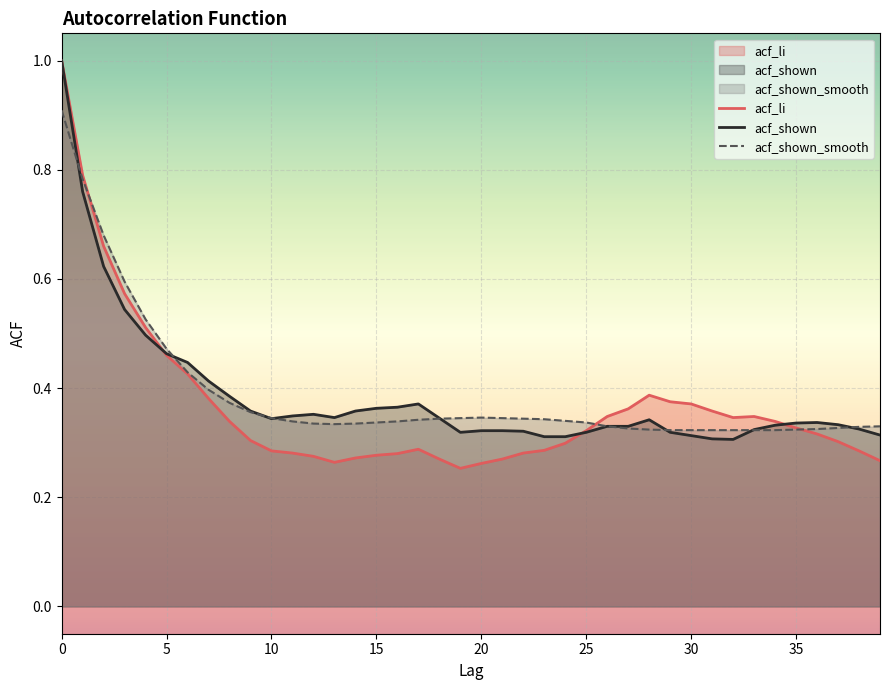

Which series has the widest spread of values?

acf_li